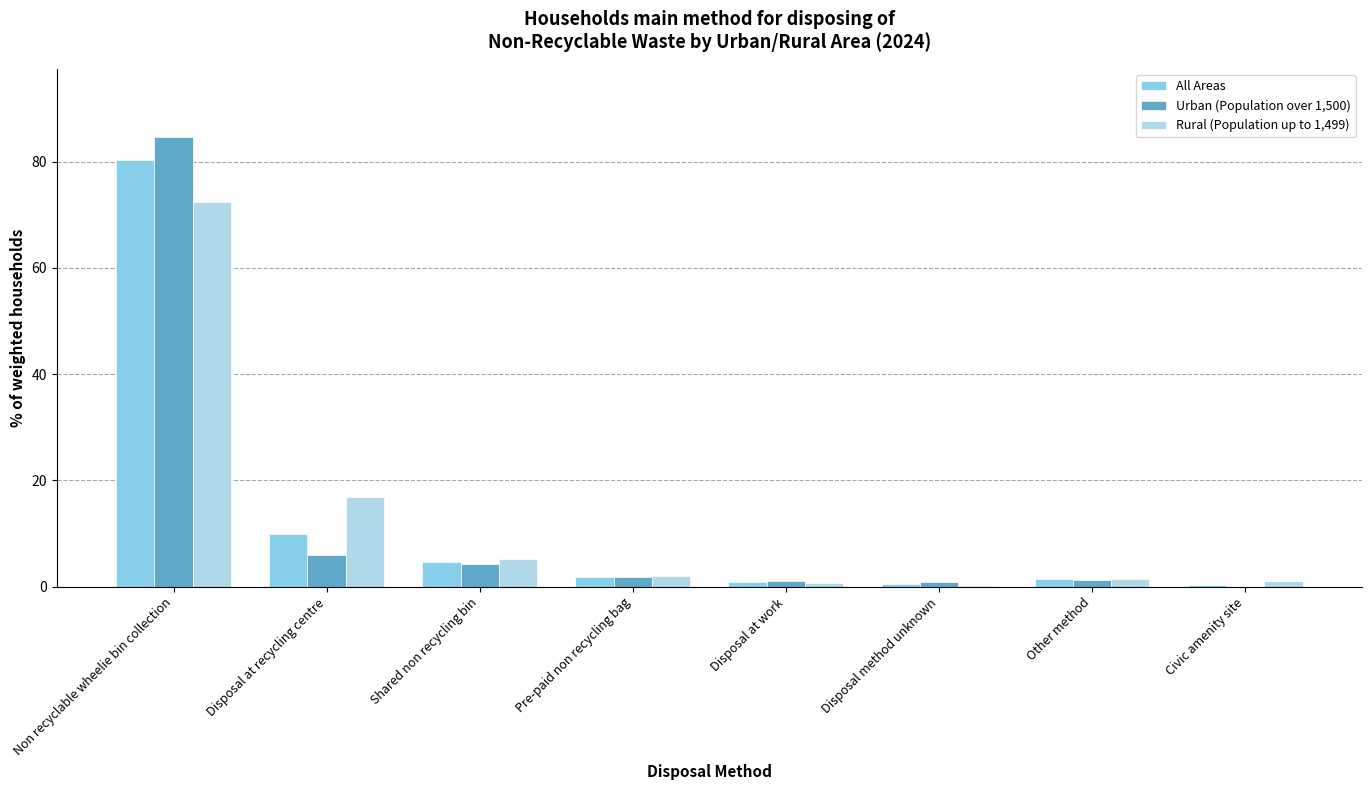

What is the sum of all All Areas values?

99.9